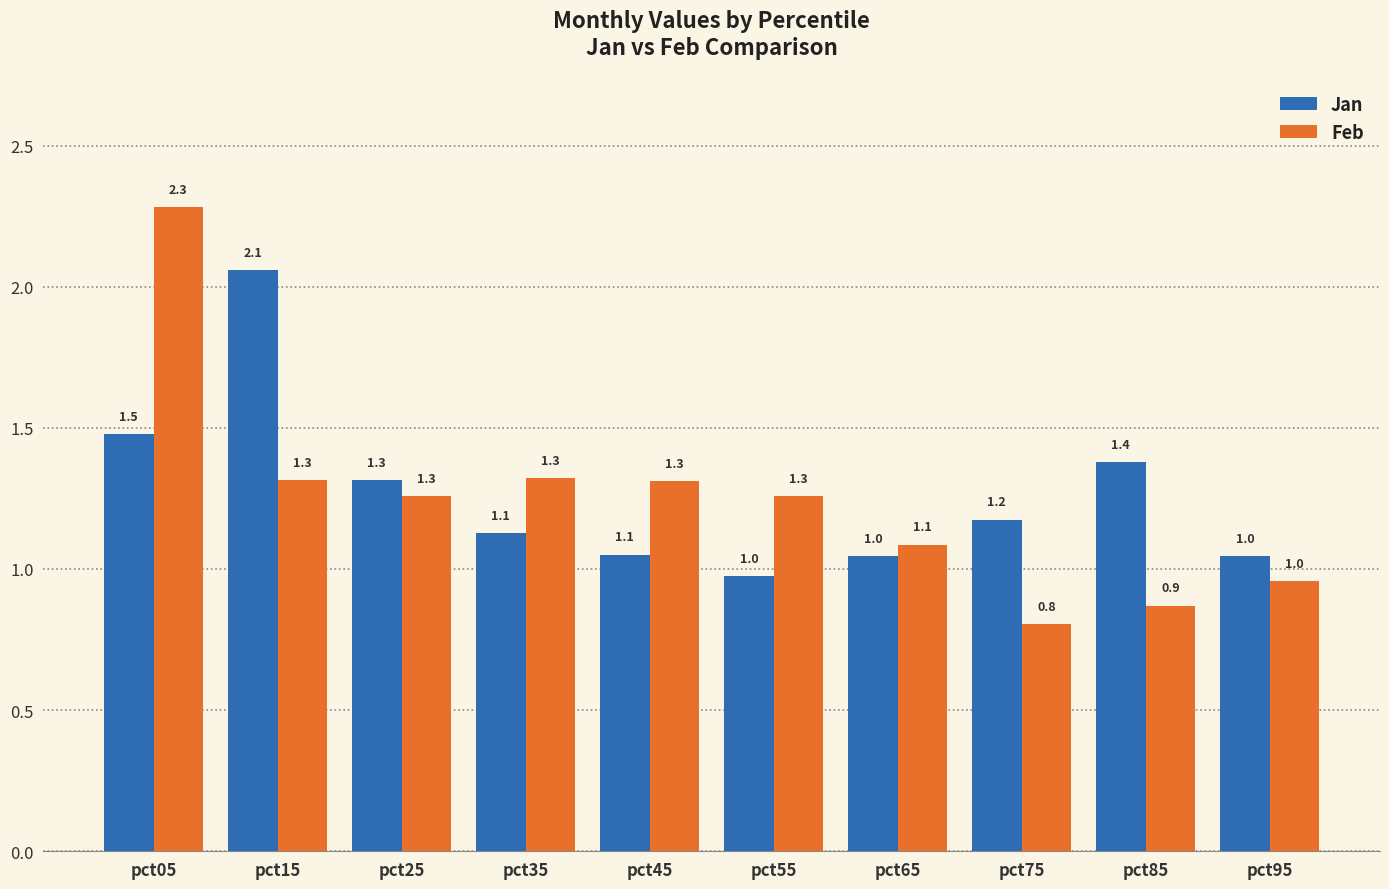

Where does the Jan series first go above 1?

pct05